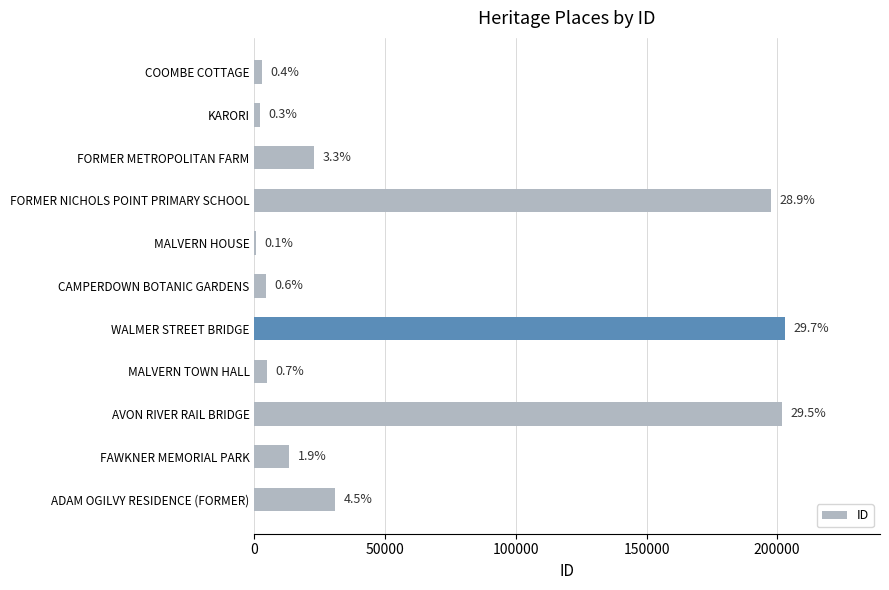

Are the bars horizontal?

Yes